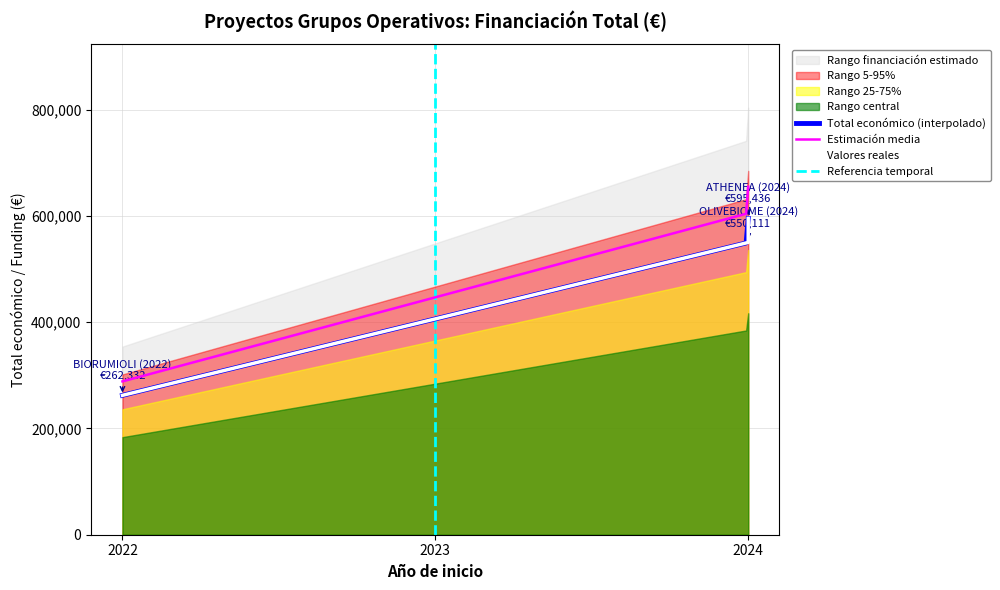

True or false: Estimación media and Total económico (interpolado) cross at least once.

False